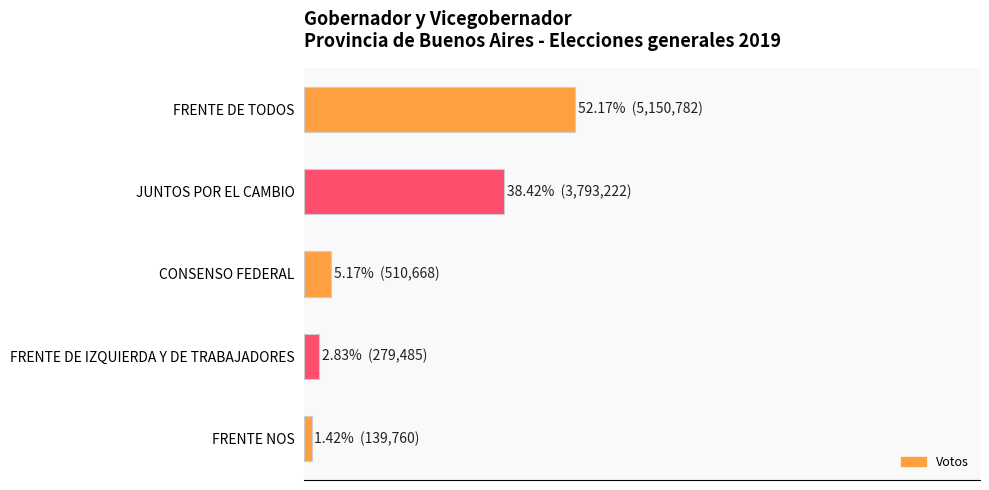

Are the bars horizontal?

Yes